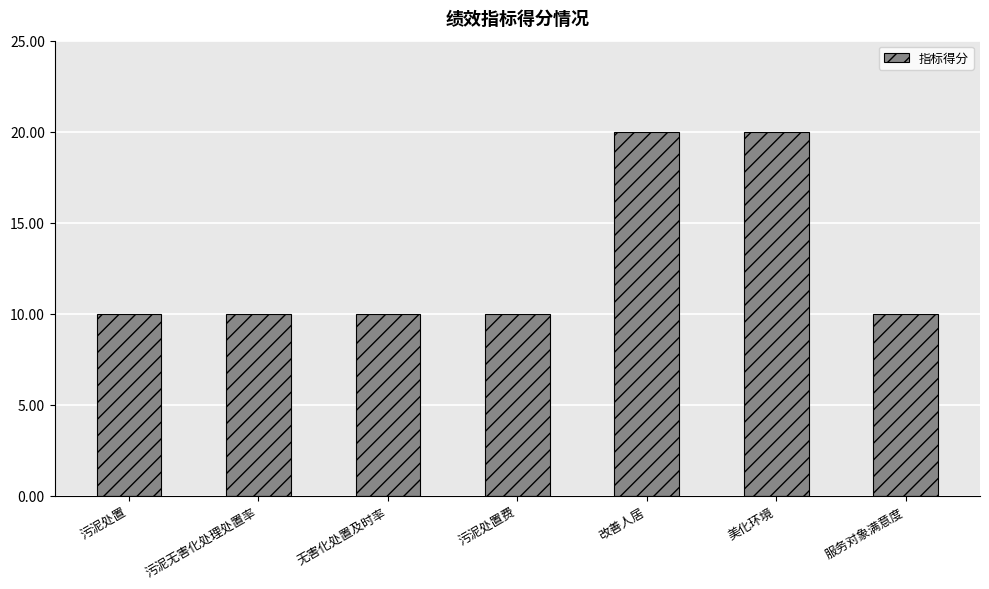

What is the label of the 5th bar from the left?

改善人居